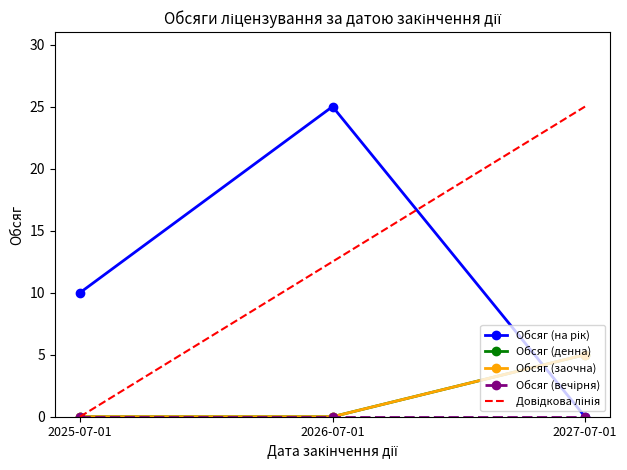

At how many categories does at least one series exceed 9?

2